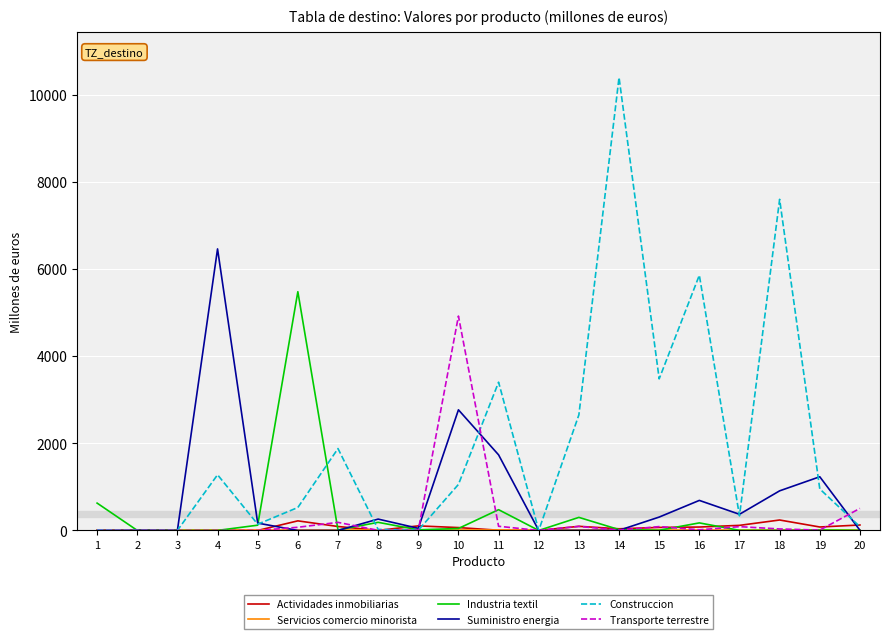

The value of Suministro energia at 15 is 307.0. True or false?

True